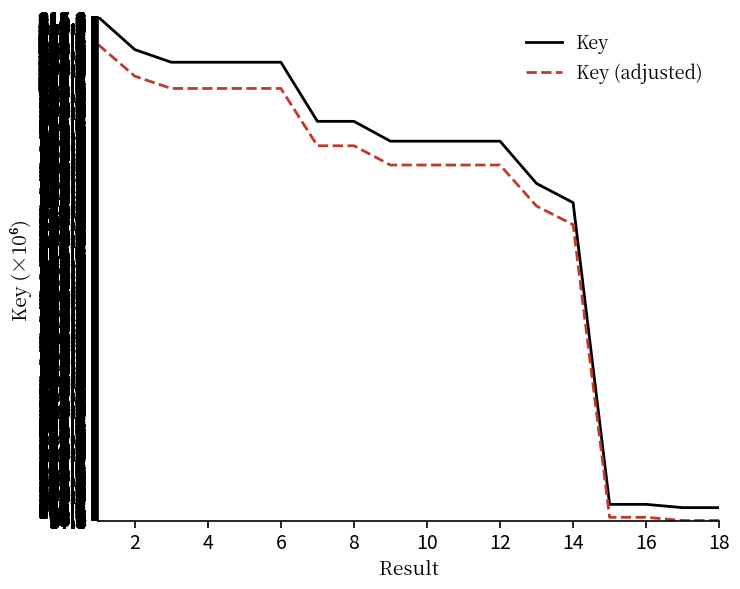

What are all the series names shown in the legend?

Key, Key (adjusted)